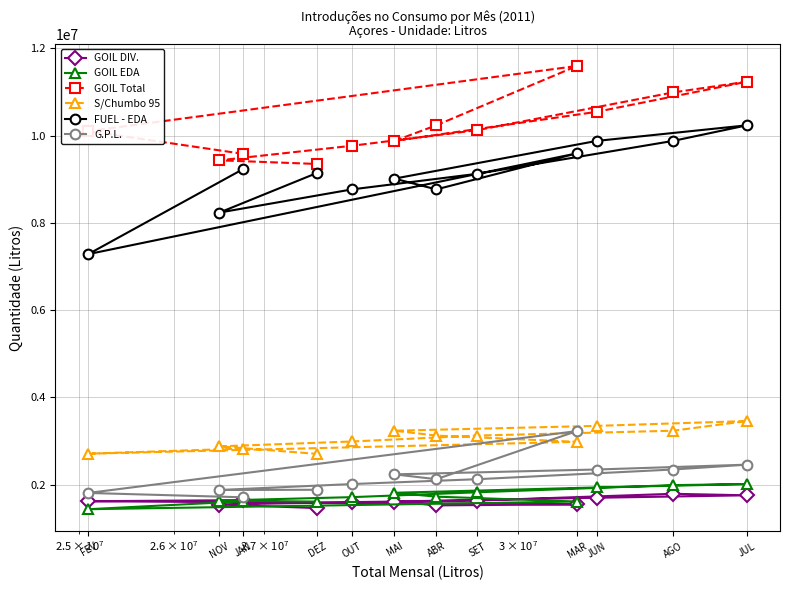

Which series has the largest total across all categories?

GOIL Total